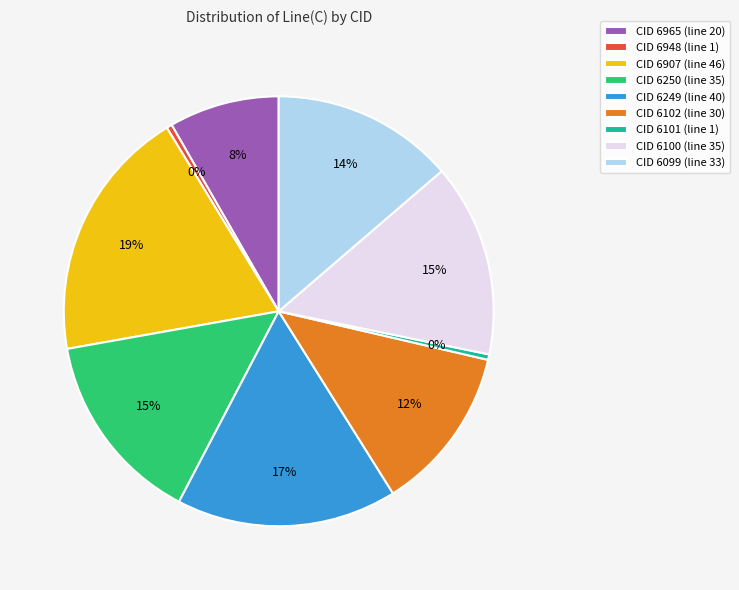

Is the sum of CID 6965 and CID 6101 greater than half?

No